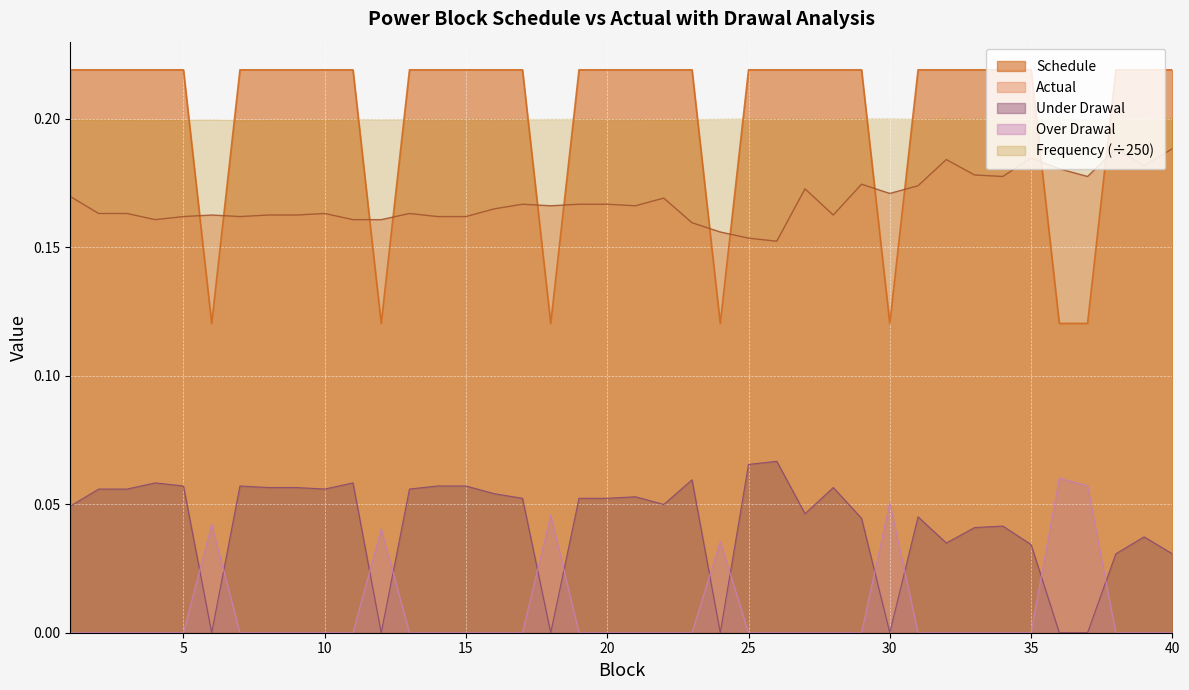

What is the total value across all series at 25?

0.4